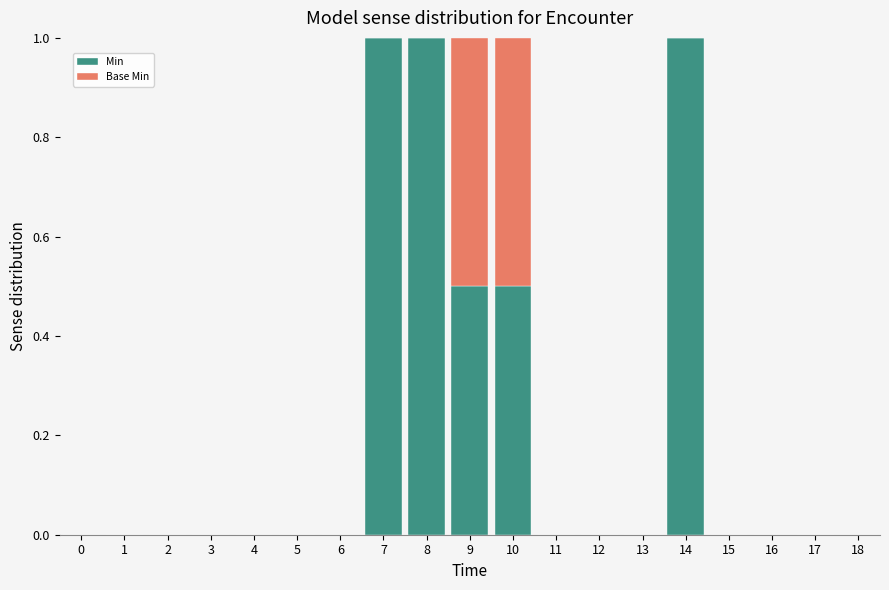

What is the highest value of the Min series?

1.0